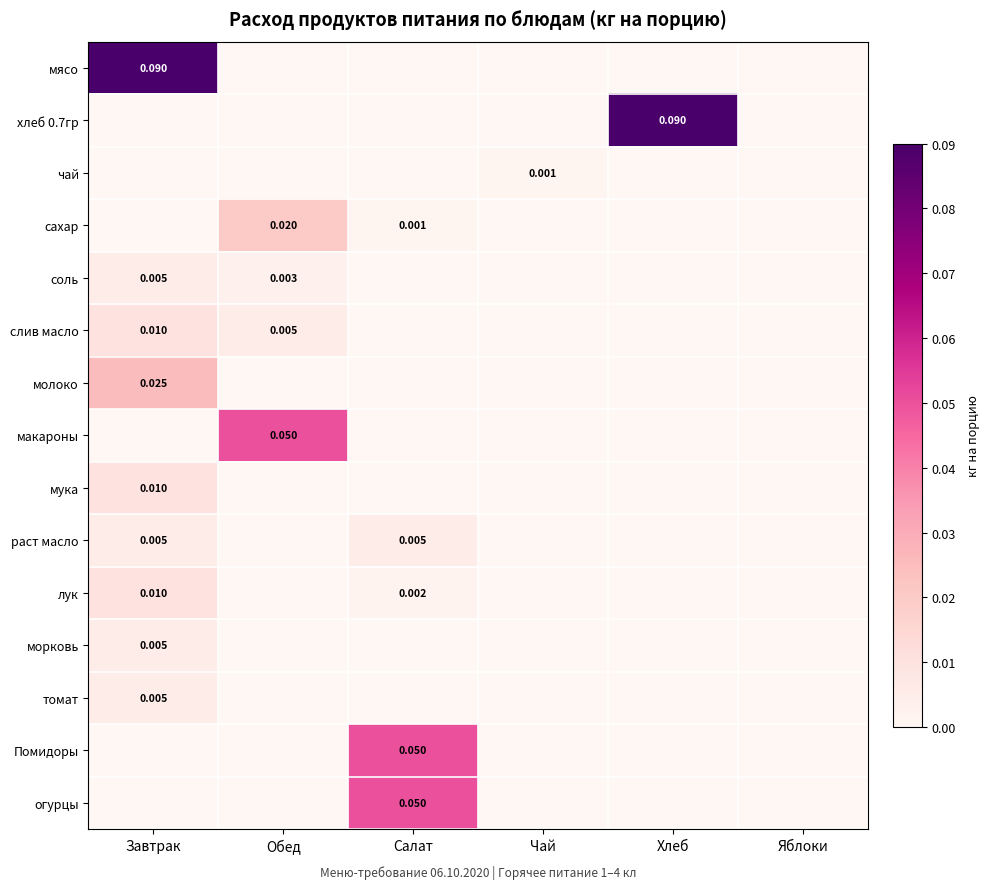

Which has a higher value, Чай or Обед?

Чай